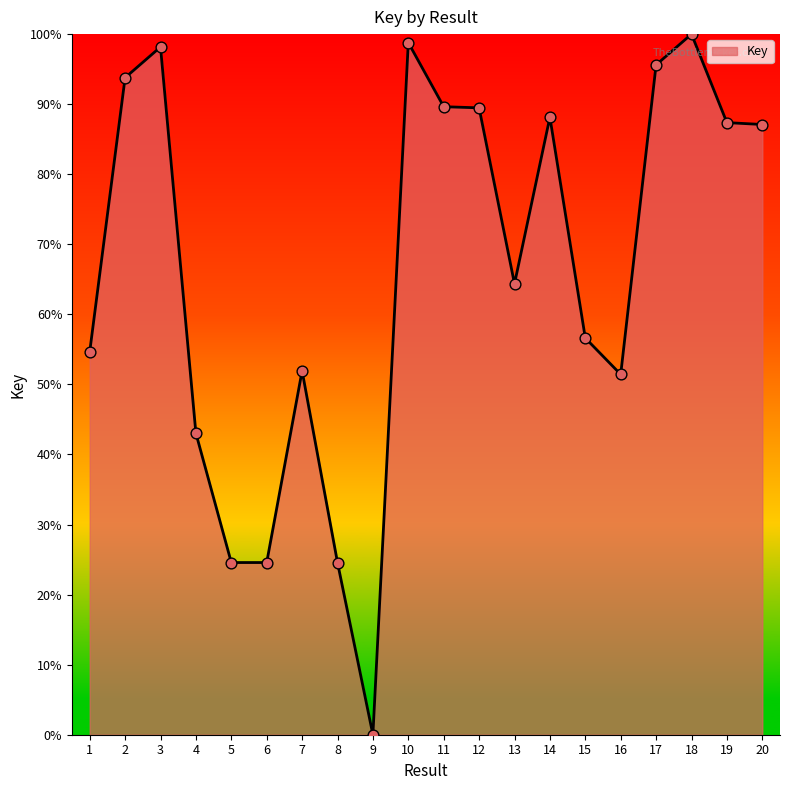

Which has a higher value, 16 or 4?

16